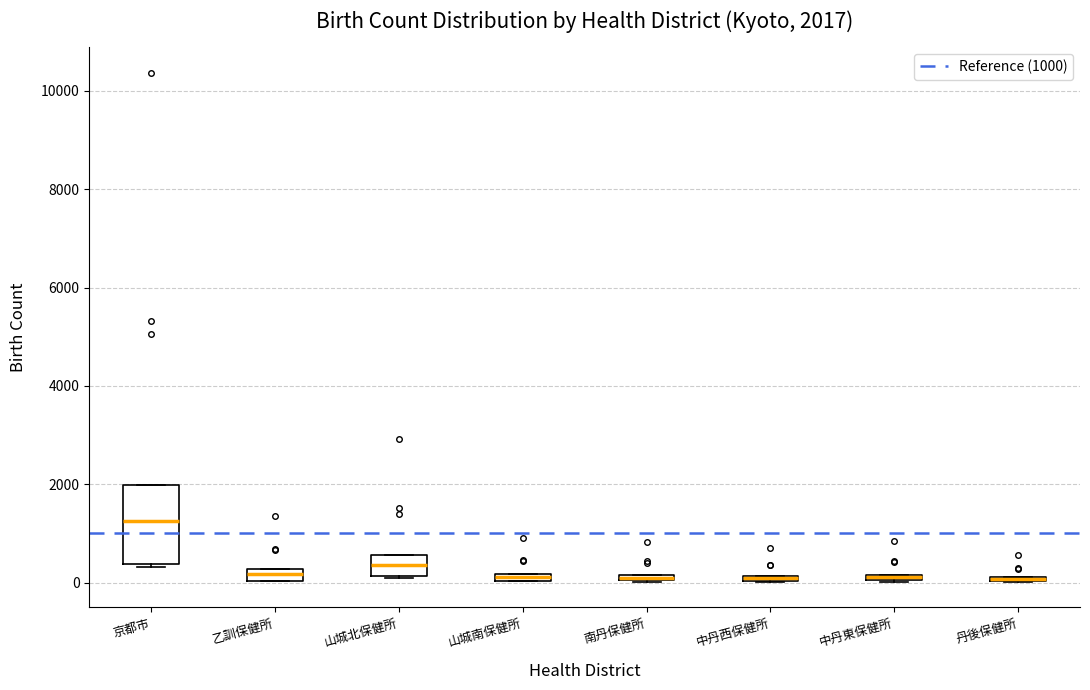

Comparing the boxes themselves (not the whiskers), which one is the tallest?

京都市